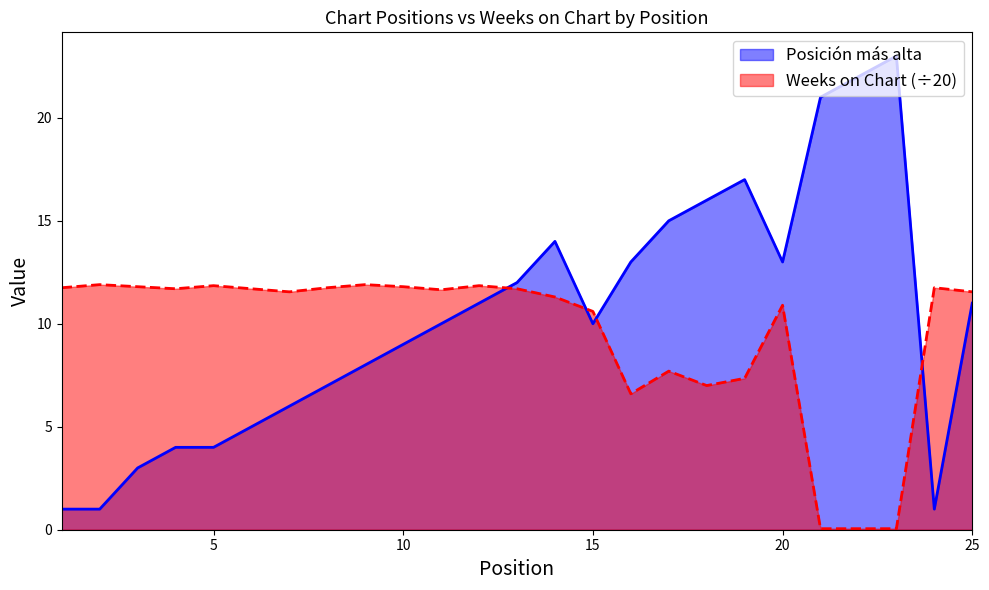

Is it true that Posición más alta equals 2.6 at 4?

False